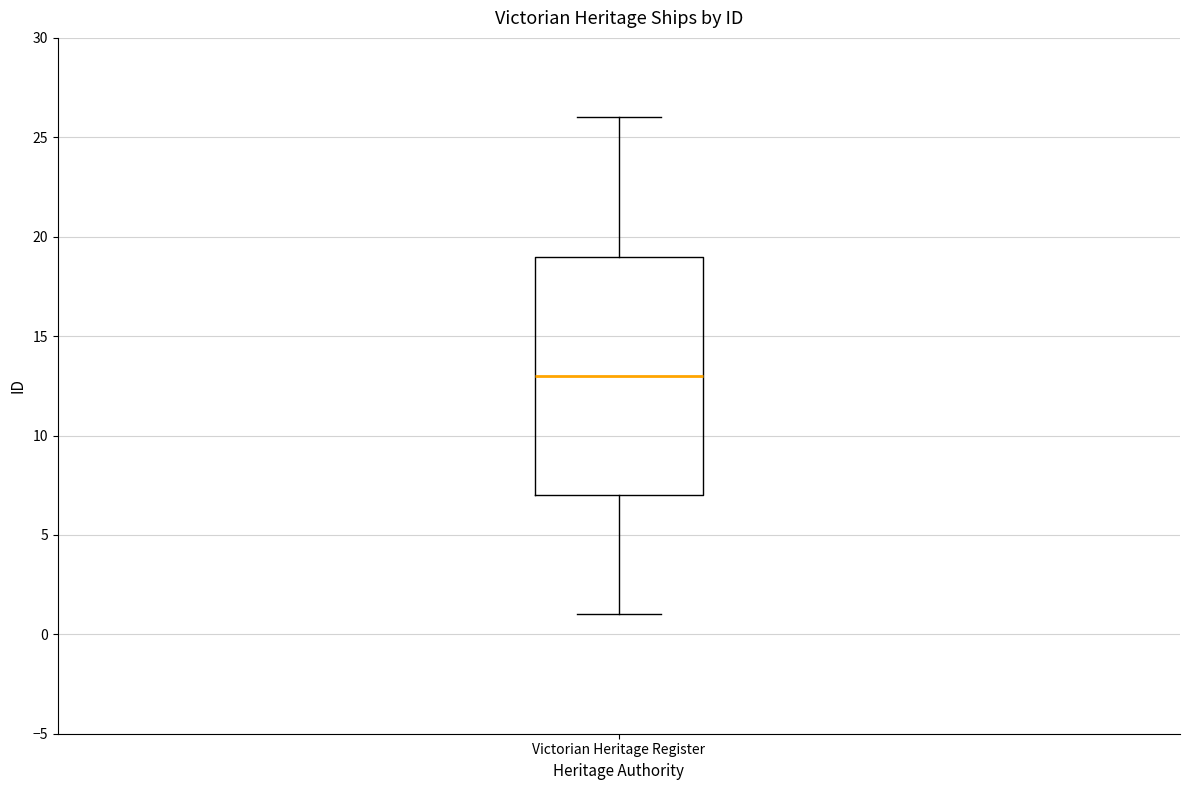

Transcribe this box plot: give where the median line is, the range the box spans, and where the two whiskers end, as read against the y-axis. The values are not printed on the chart, so give them approximately, as read against the axis.

median 13, box 7 to 19, whiskers 1 to 26